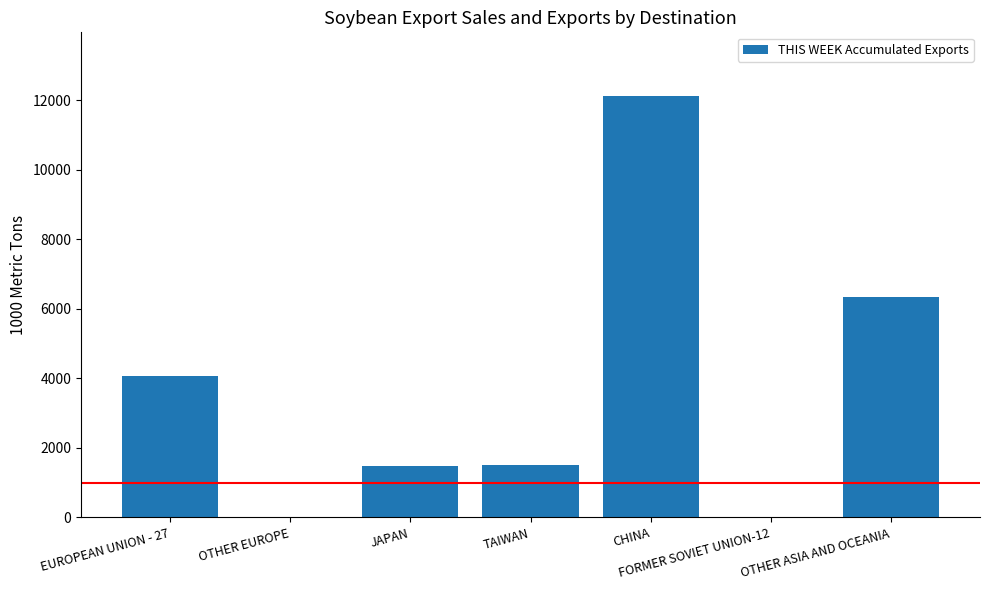

Is it true that the value at TAIWAN is 2593.7?

False